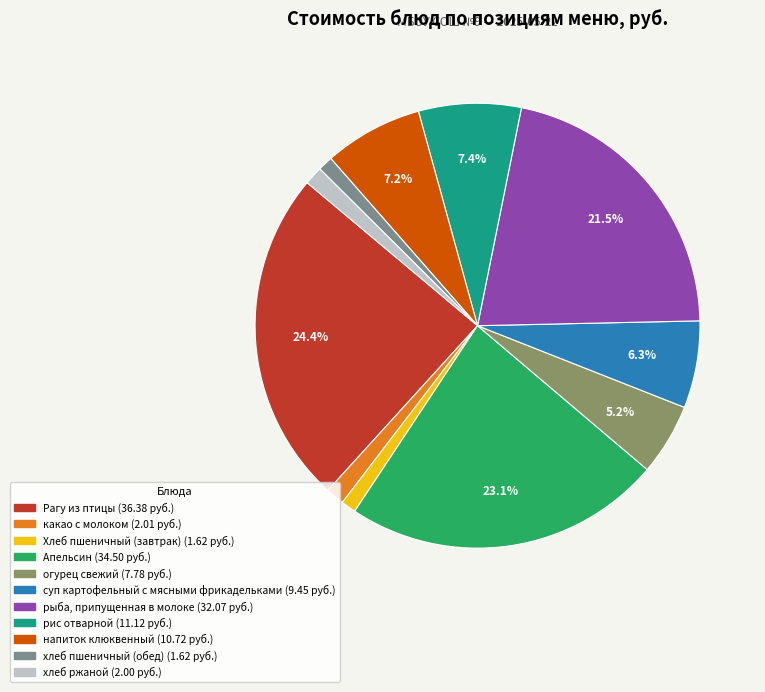

Does Рагу из птицы represent more than half of the total?

No